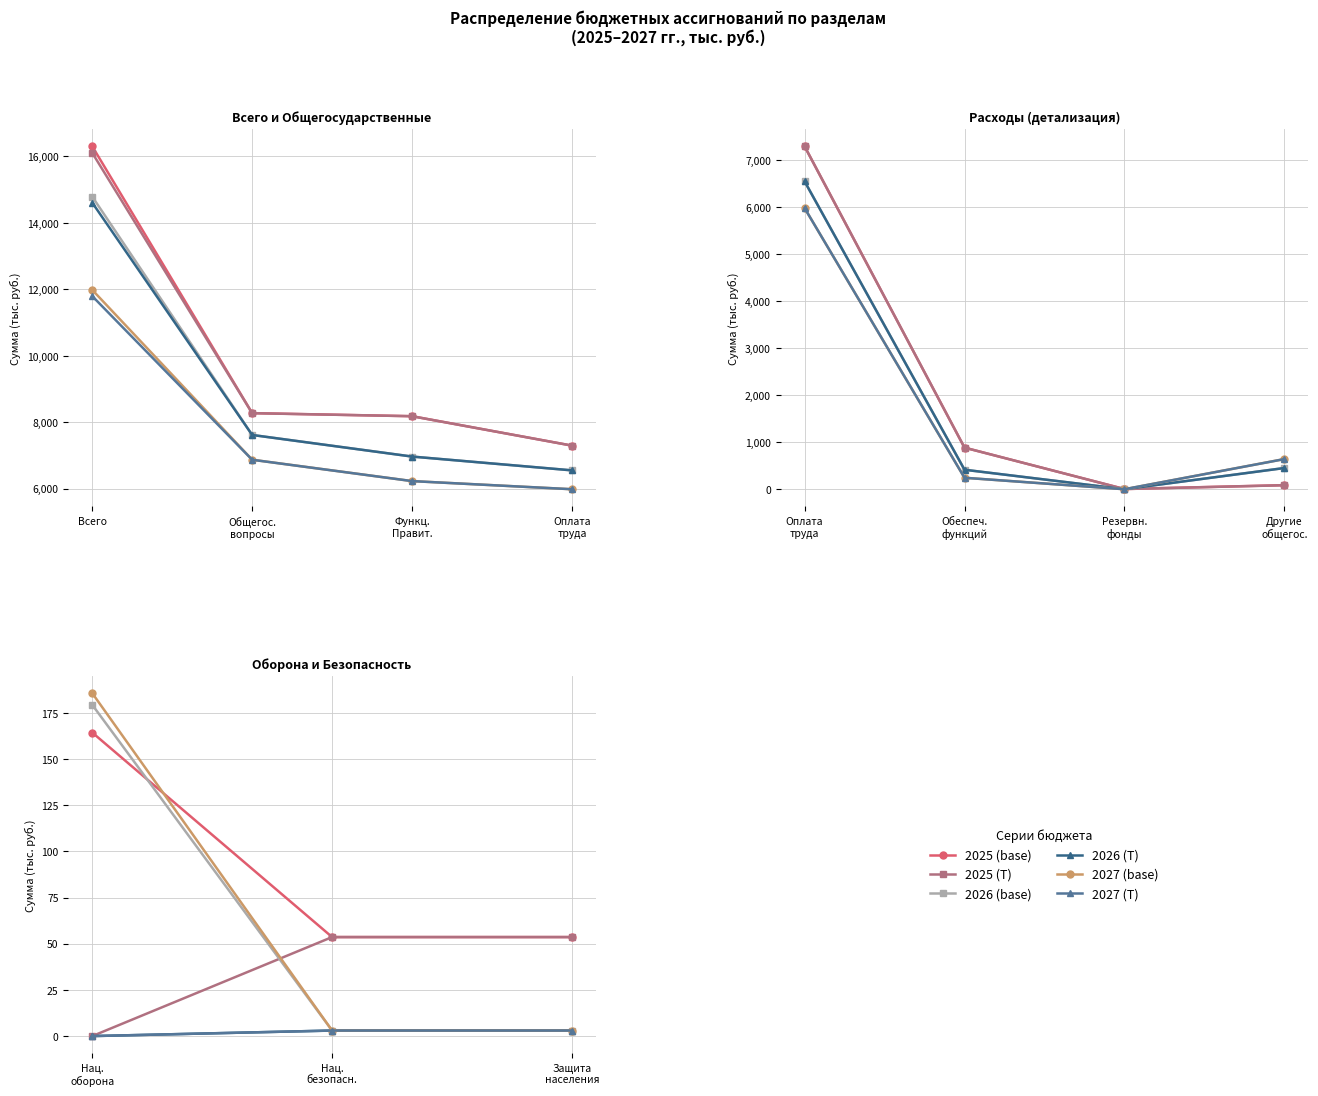

What is the difference between the maximum and minimum values in the 2027 (base) series?

182.6